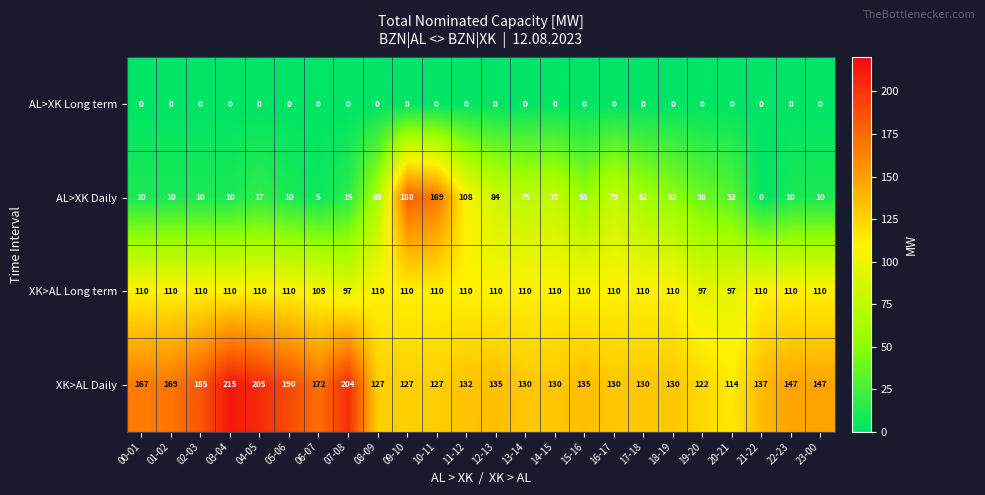

True or false: AL>XK Daily has a value of -123 at 21-22.

False